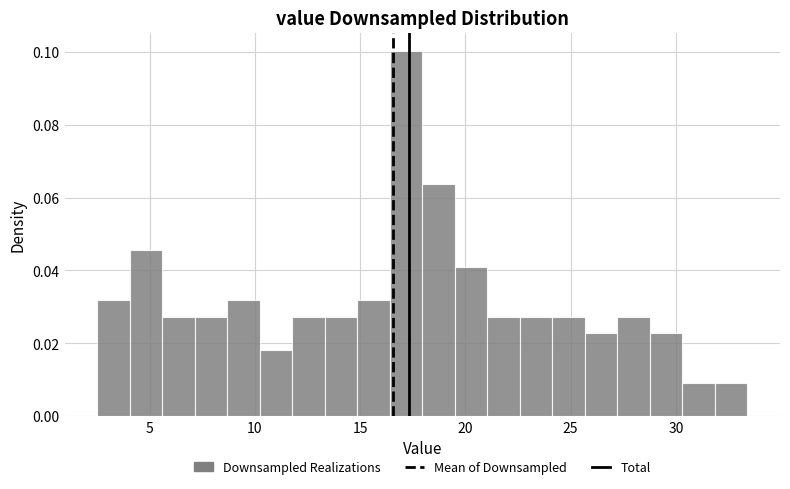

Around what value on the x-axis is the tallest bar? Give the approximate position of its centre, as read against the axis.

17.0